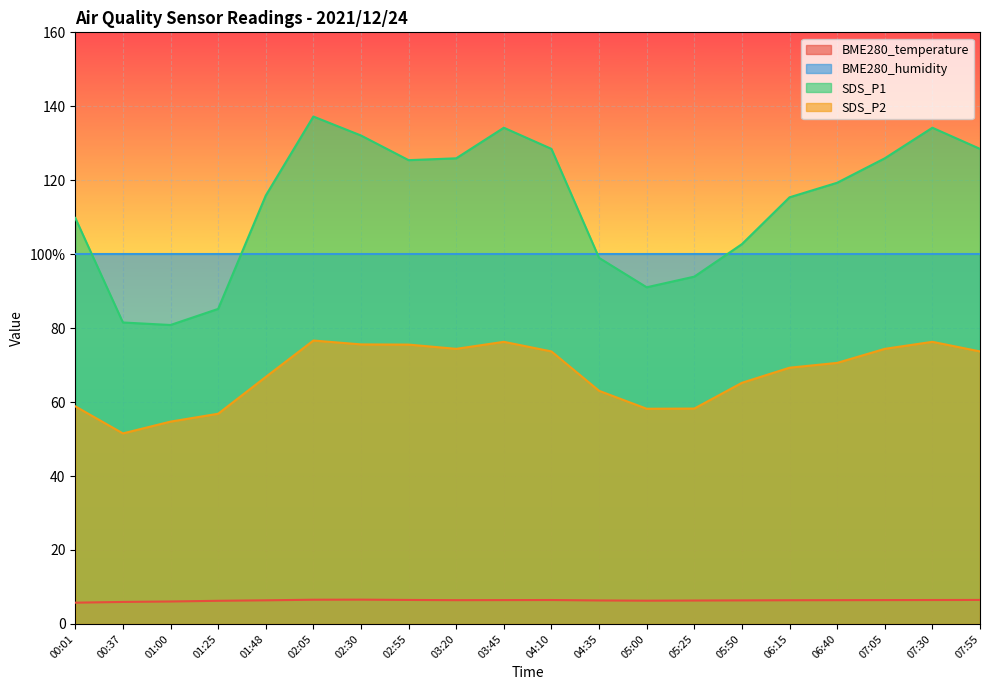

True or false: SDS_P2 and BME280_temperature cross at least once.

False